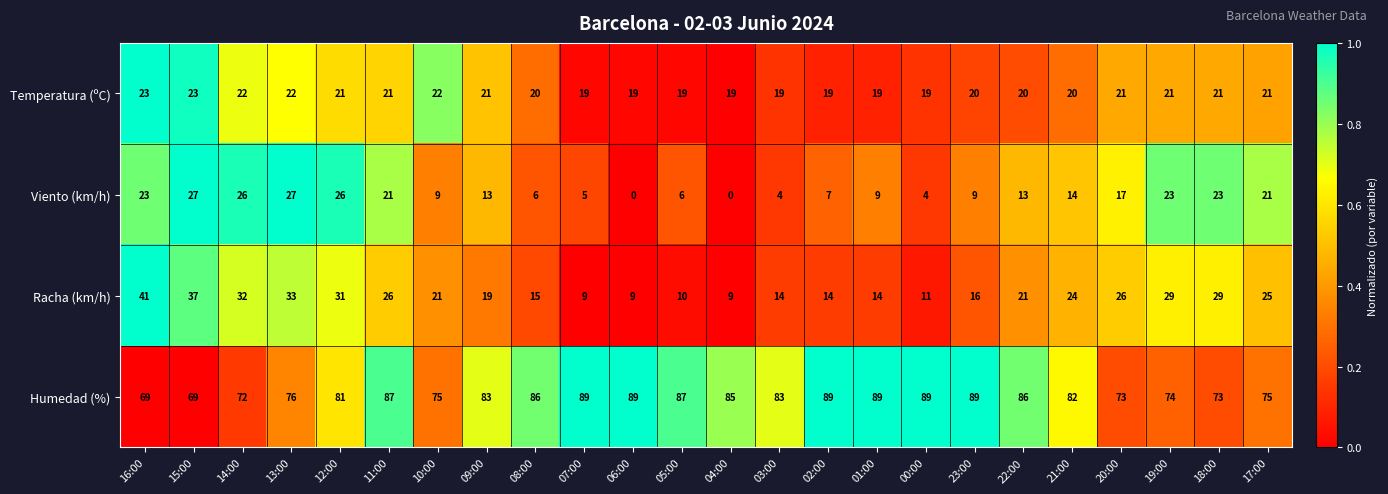

At which label is Racha (km/h) closest to 25?

17:00